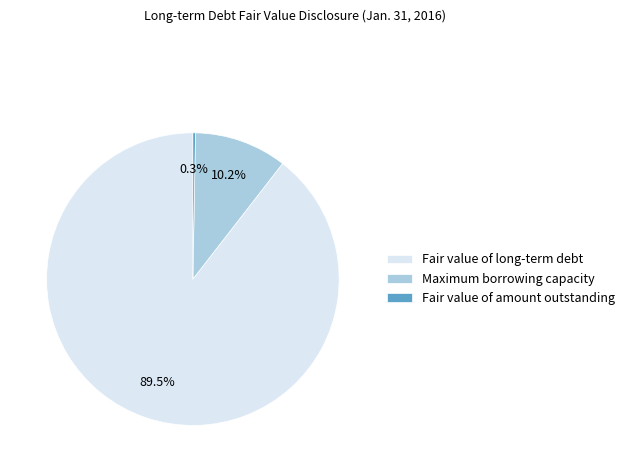

Approximately how many times larger is the value at Fair value of long-term debt compared to Fair value of amount outstanding?

312.9